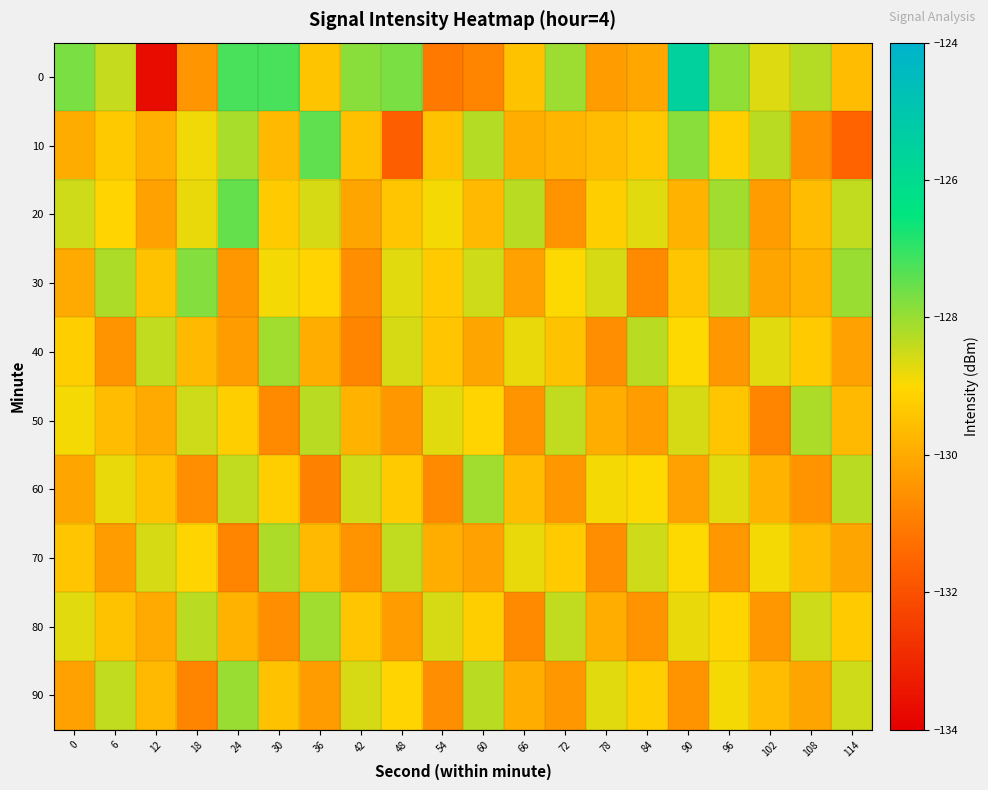

What is the maximum value shown in the chart?

-125.5